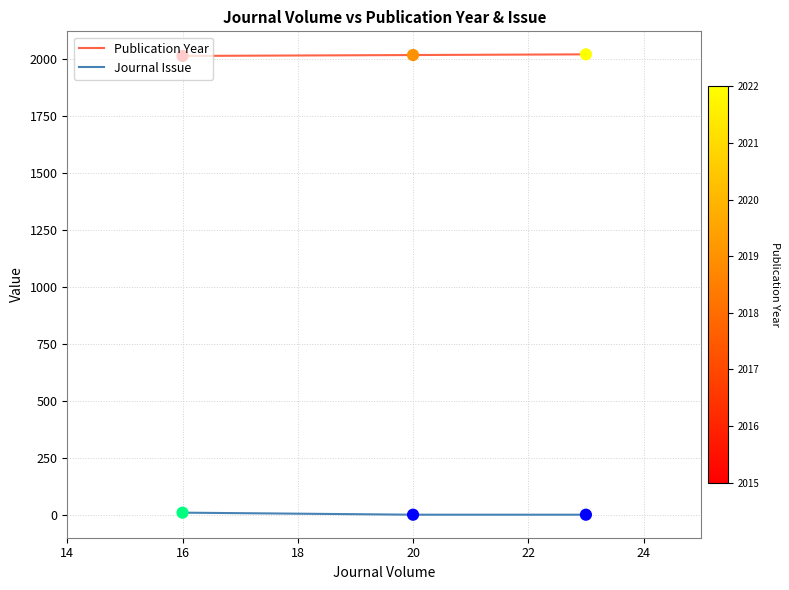

At how many categories does at least one series exceed 953?

3